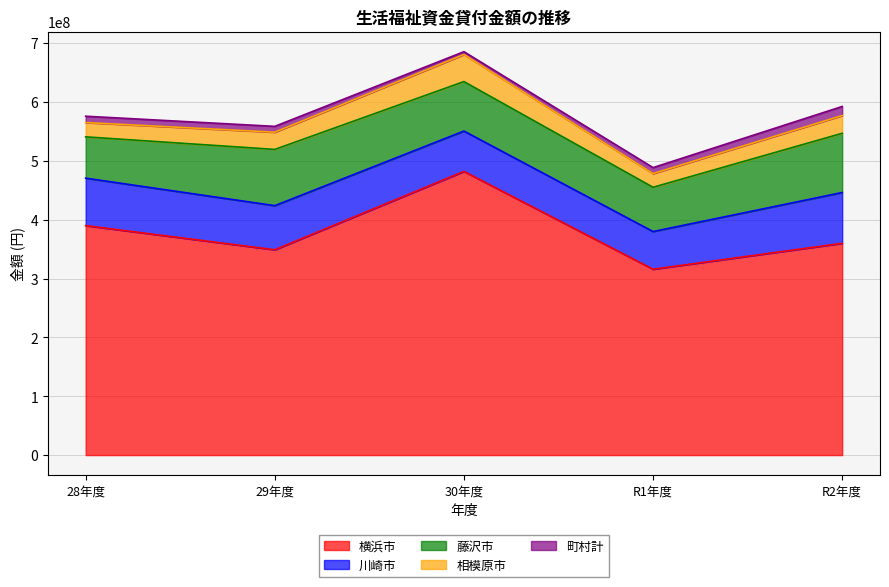

What is the label of the 1st point from the right?

R2年度